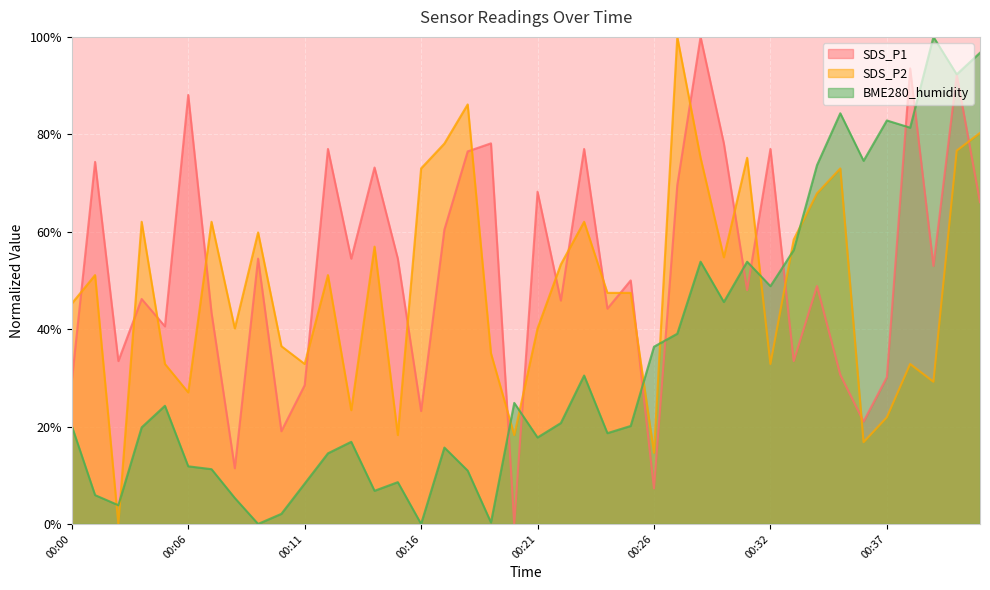

How many intersections are there between BME280_humidity and SDS_P2?

9